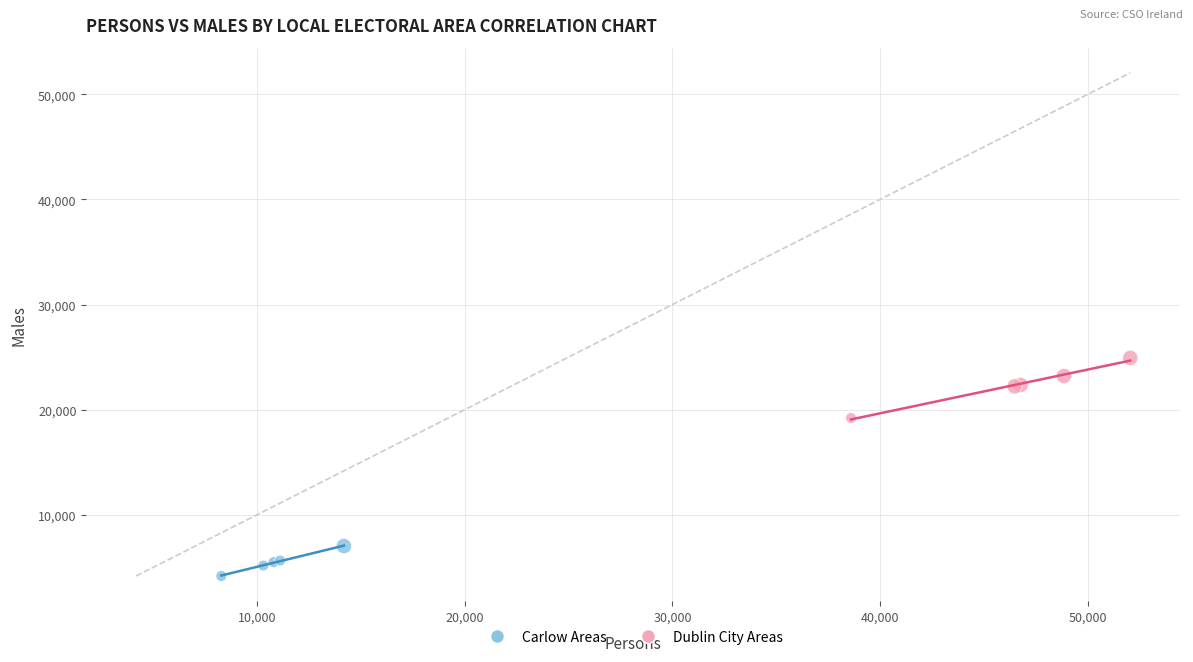

Which series contains the highest Y value?

Dublin City Areas